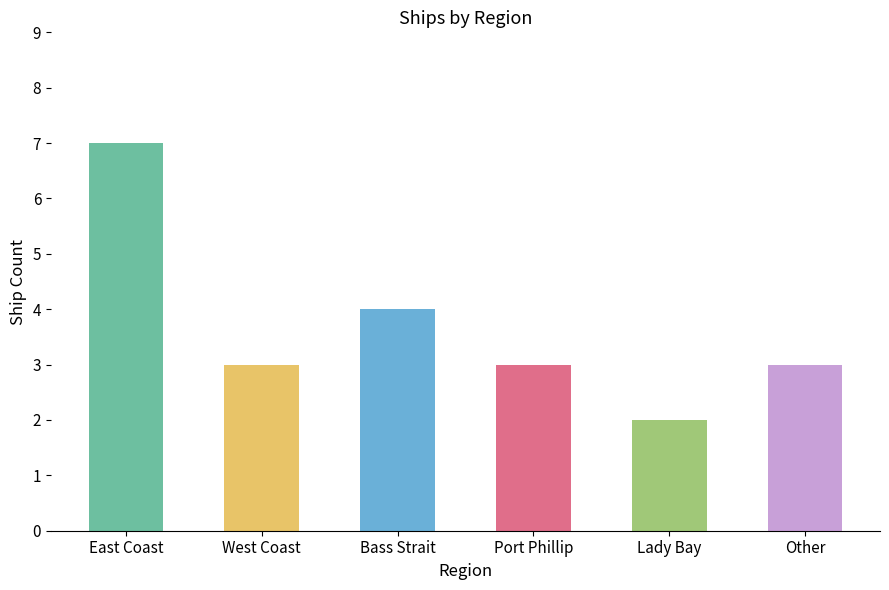

Which category has the highest value across all series?

East Coast